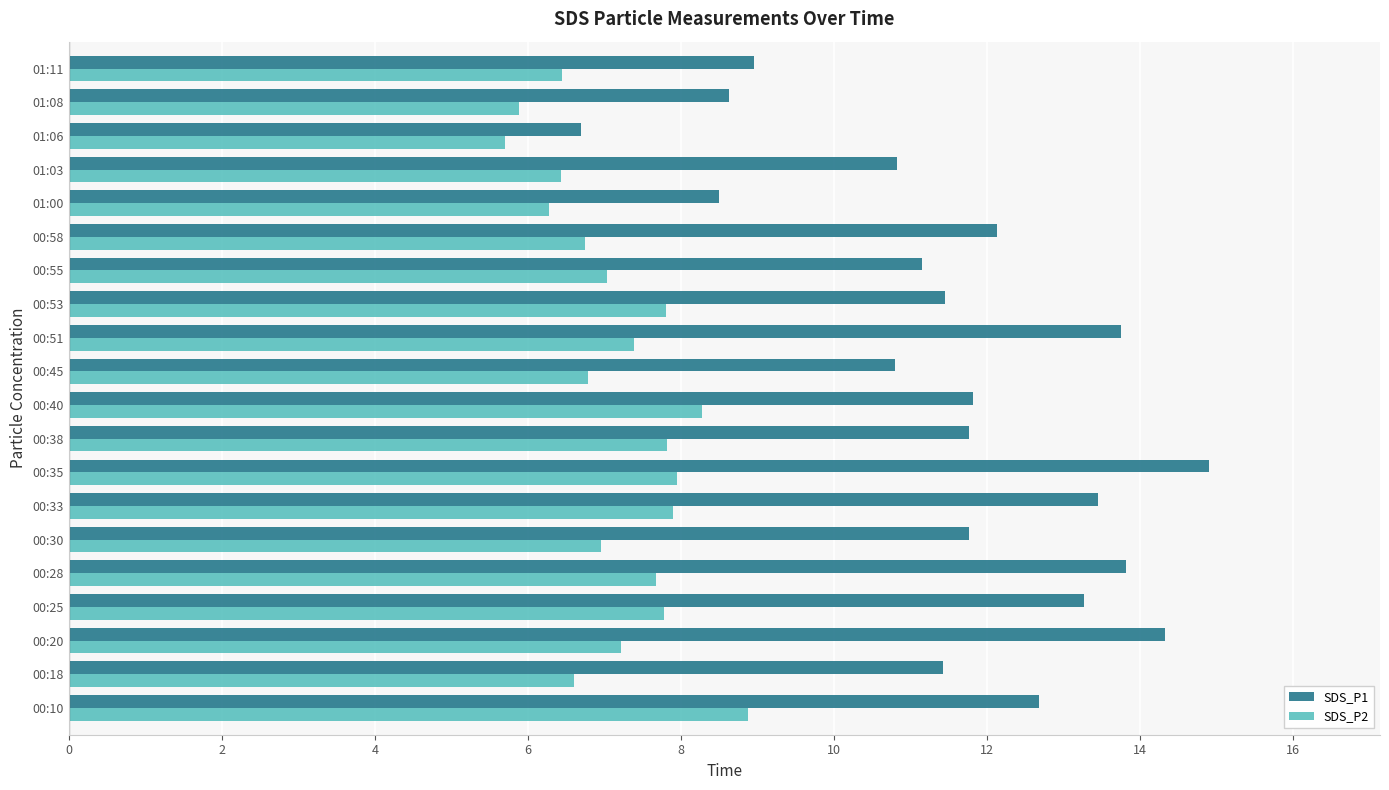

What is the sum of all SDS_P2 values?

143.5